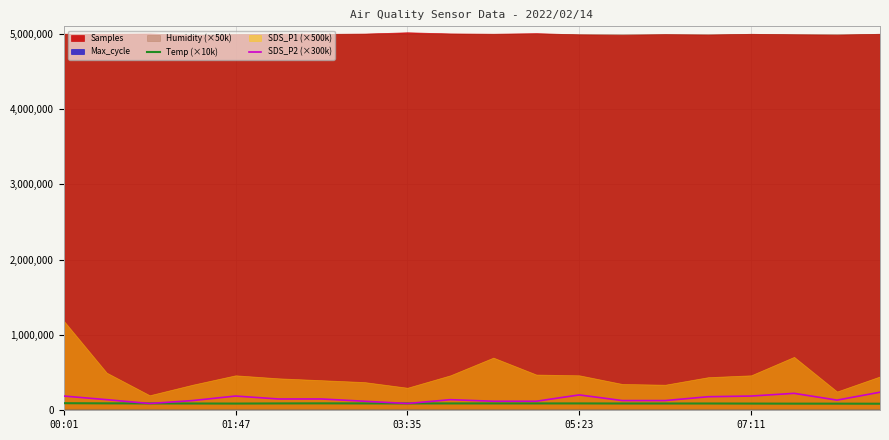

Which series ends up on top after the final intersection of SDS_P2 (×300k) and Temp (×10k)?

SDS_P2 (×300k)